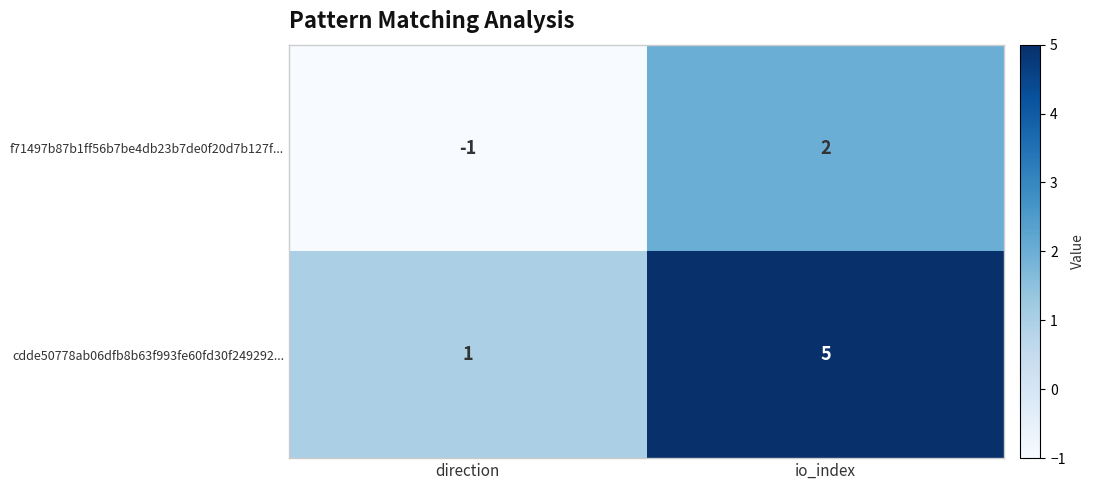

Is it true that cdde50778ab06dfb8b63f993fe60fd30f249292... equals 3 at io_index?

False